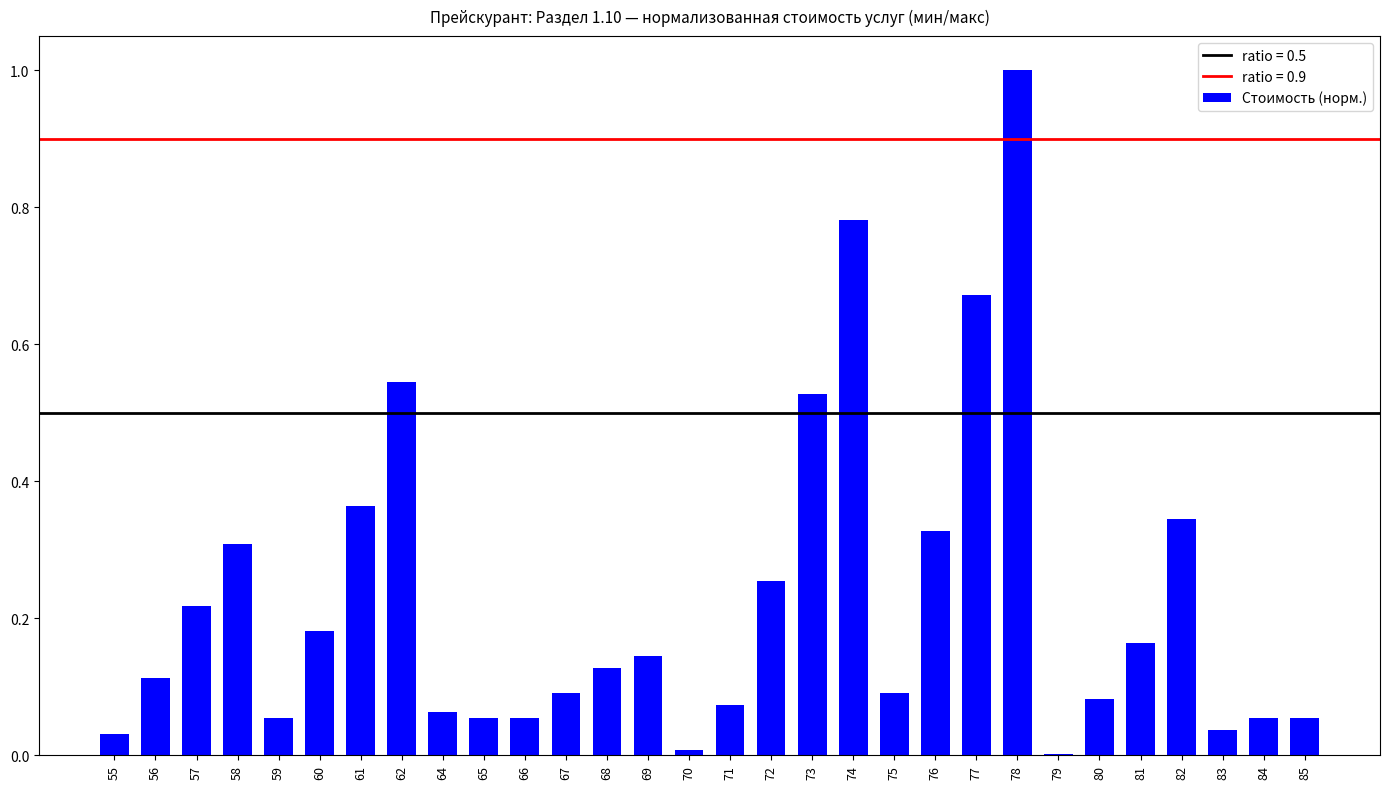

Are the bars horizontal?

No